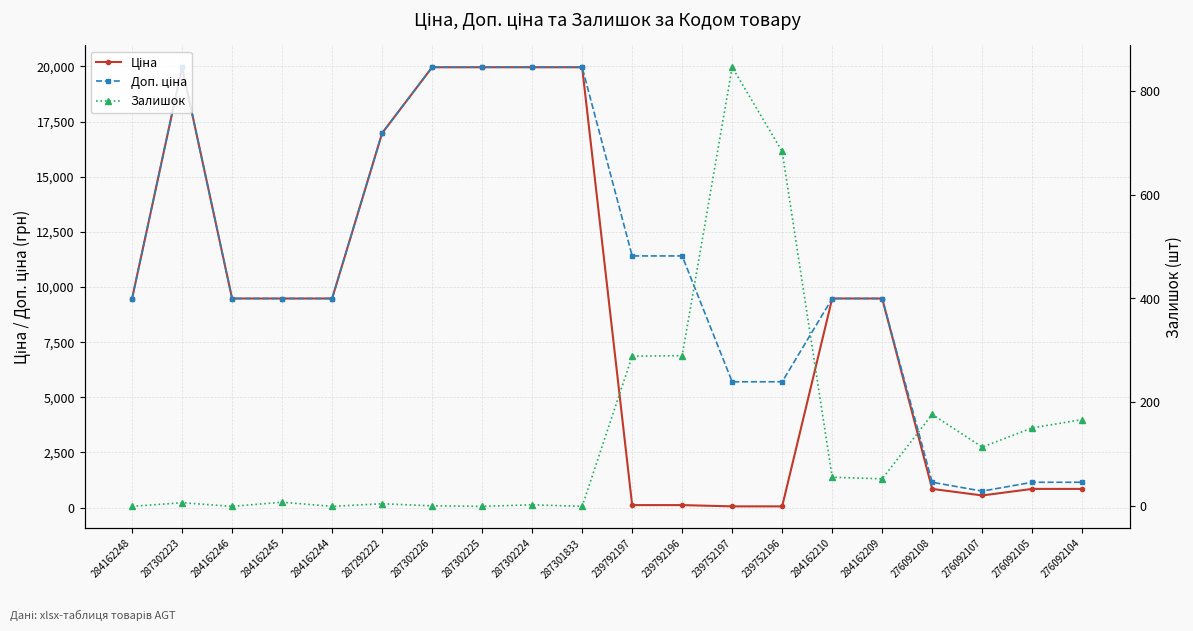

List the series in order of their overall mean, highest first.

Доп. ціна, Ціна, Залишок